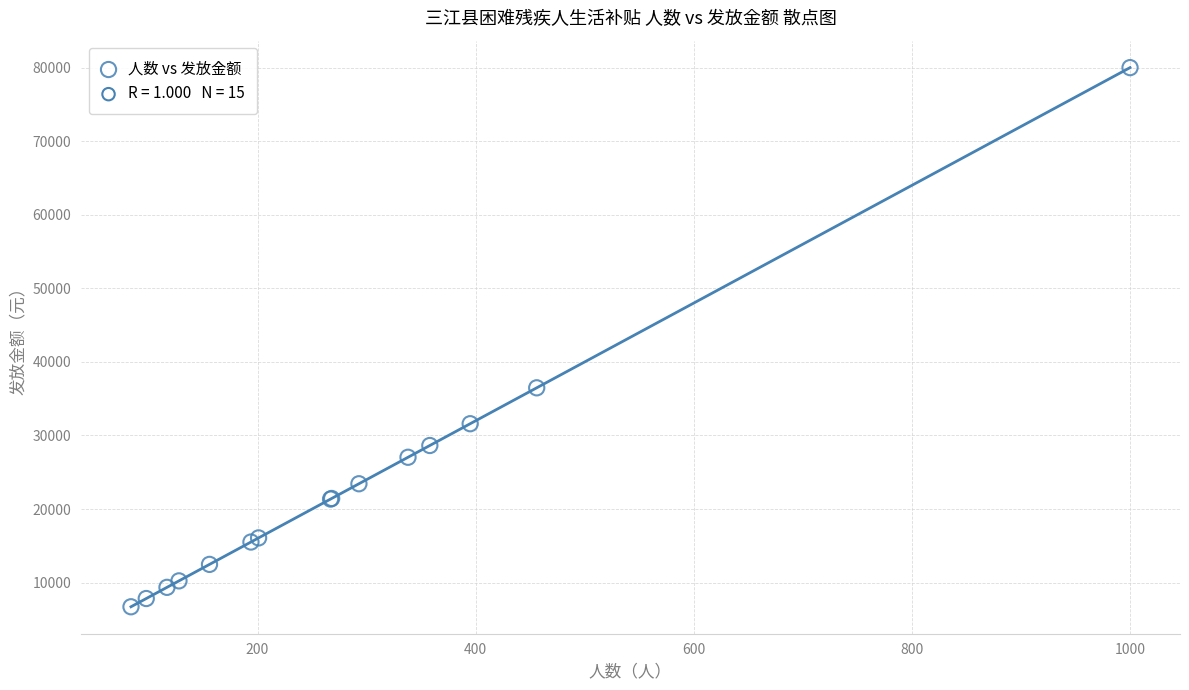

What Y value in the scatter plot is closest to 43360?

36480